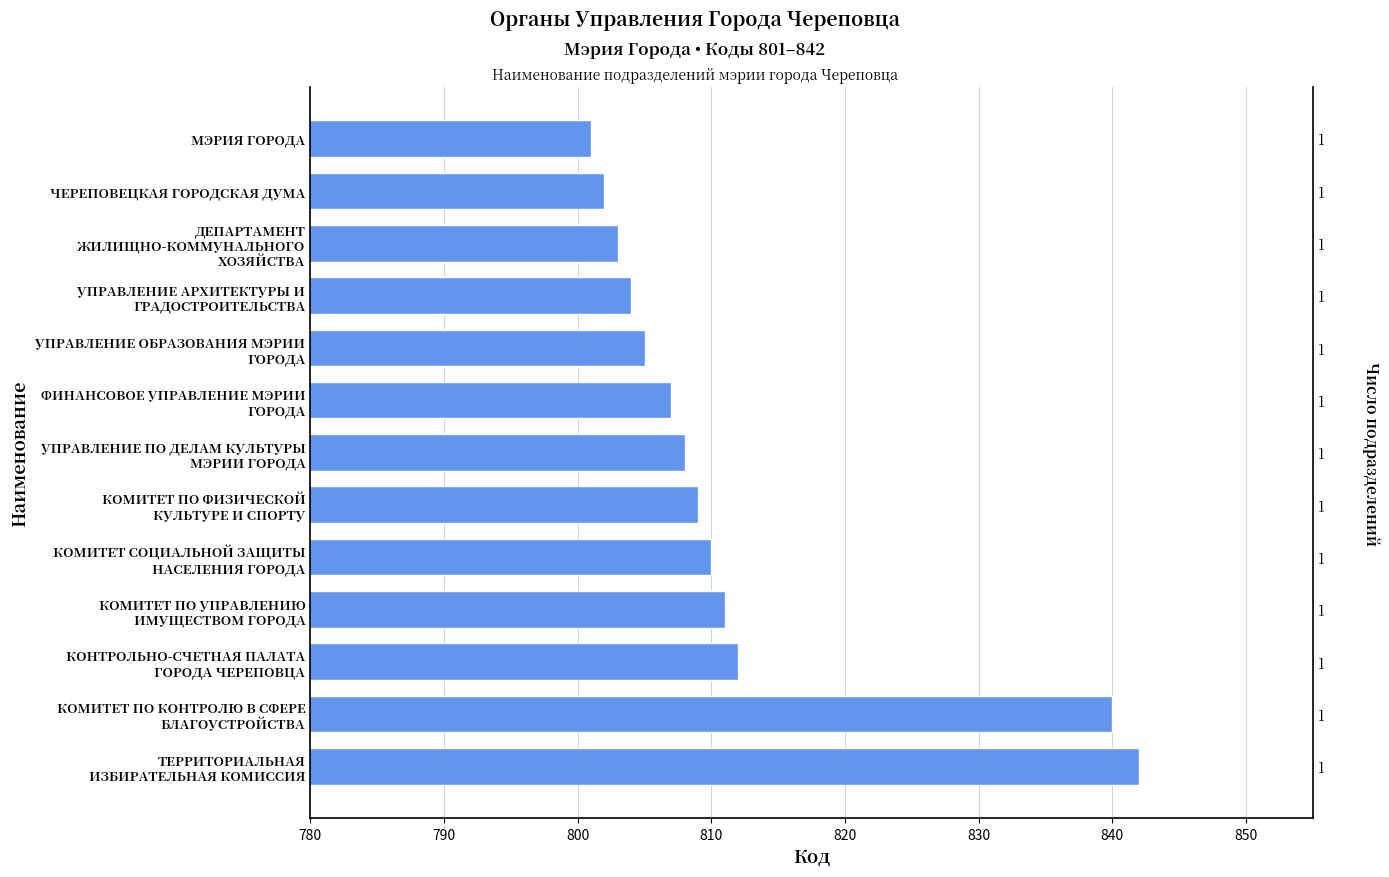

What is the difference between the maximum and minimum values?

41